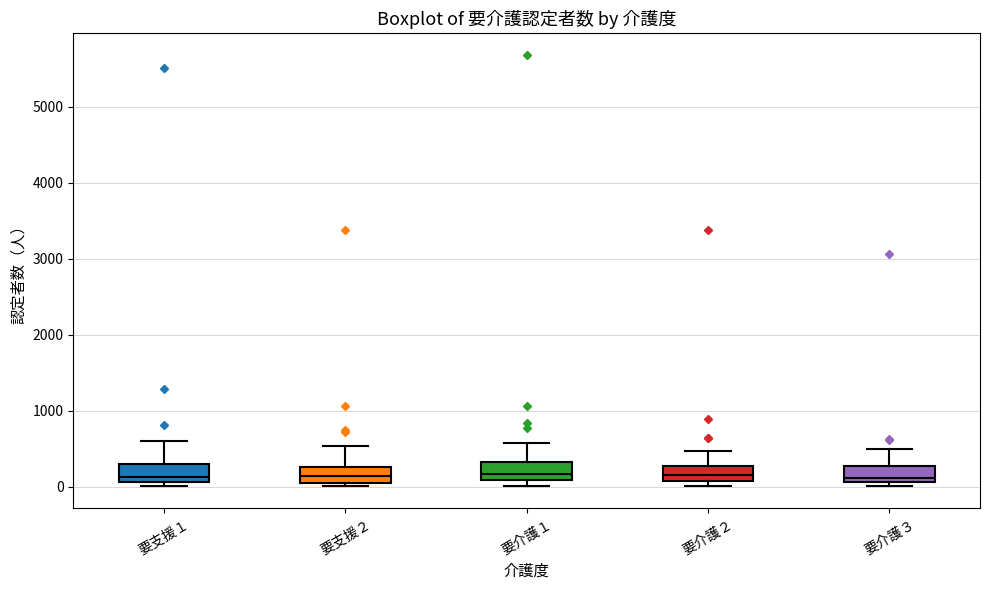

Reading left to right, transcribe this box plot: for each box, give where its median line is, the range the box spans, and where its two whiskers end, as read against the y-axis. The values are not printed on the chart, so give them approximately, as read against the axis.

要支援１: median 100 (just above the box's lower edge), box 100 to 300, whiskers 0 to 600
要支援２: median 100, box 0 to 300, whiskers 0 (just below the box's lower edge) to 500
要介護１: median 200, box 100 to 300, whiskers 0 to 600
要介護２: median 200, box 100 to 300, whiskers 0 to 500
要介護３: median 100 (just above the box's lower edge), box 100 to 300, whiskers 0 to 500